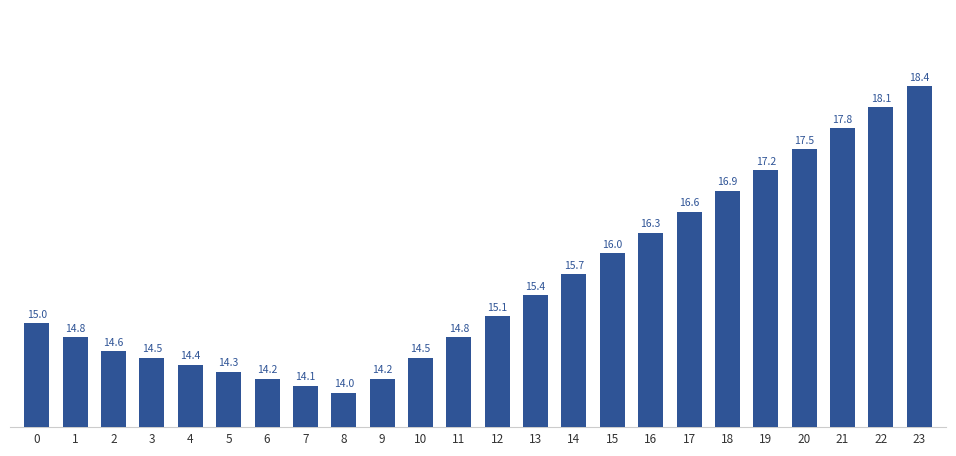

How many bars are there in total?

24